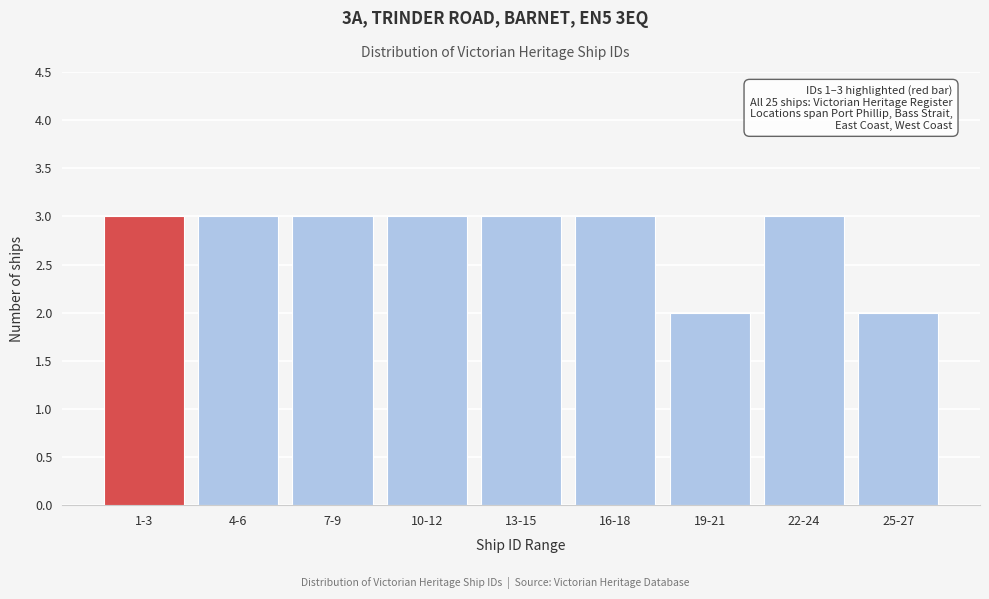

Reading left to right, list all the values displayed in this chart.

1-3=3	4-6=3	7-9=3	10-12=3	13-15=3	16-18=3	19-21=2	22-24=3	25-27=2